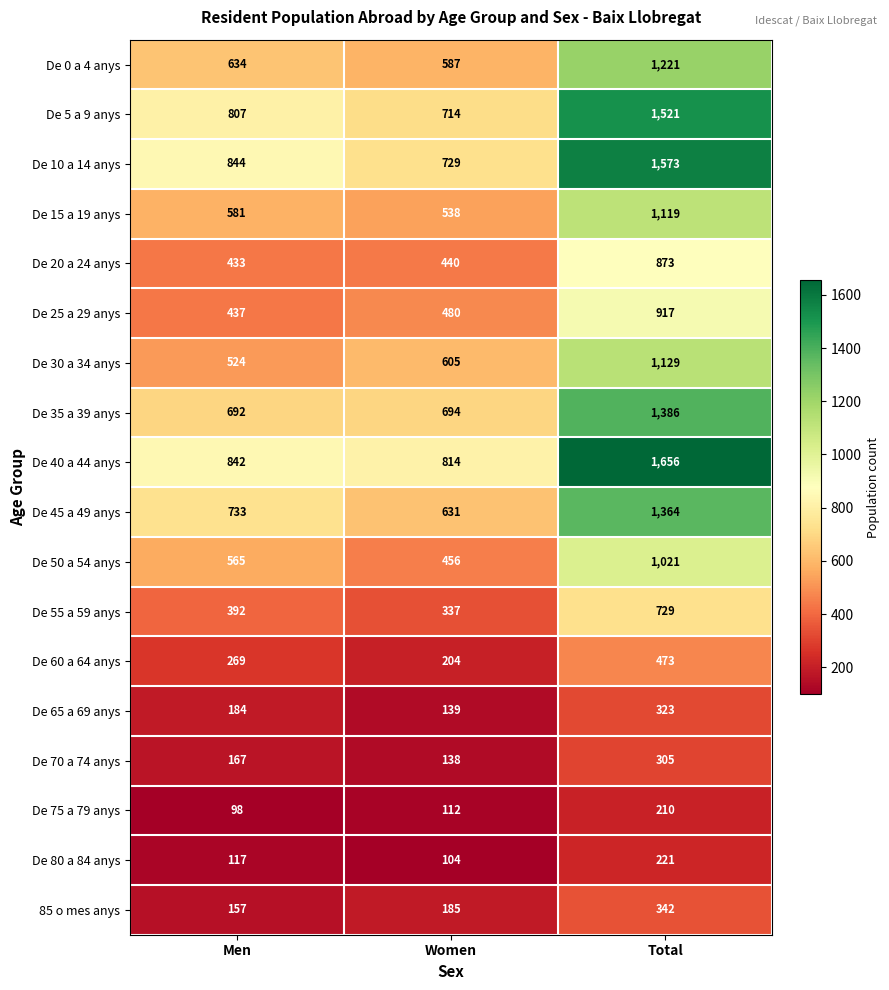

At which label is De 40 a 44 anys closest to 1235?

Men